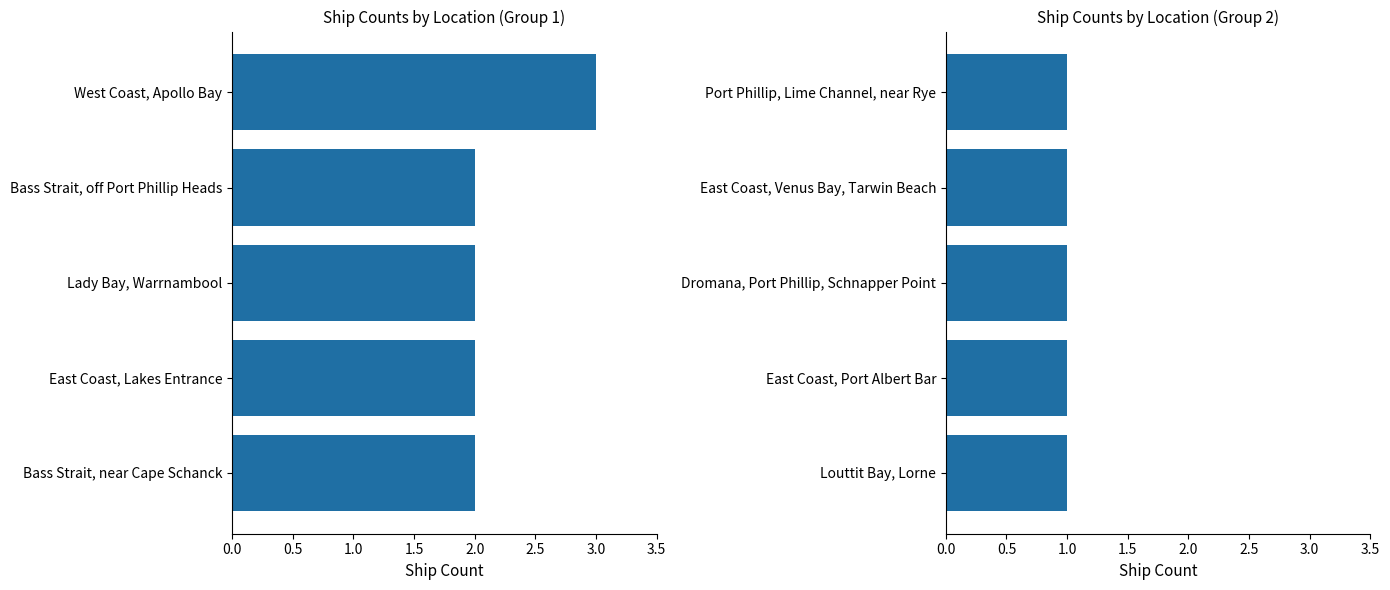

Approximately how many times larger is the value at Bass Strait, near Cape Schanck compared to Louttit Bay, Lorne?

2.0